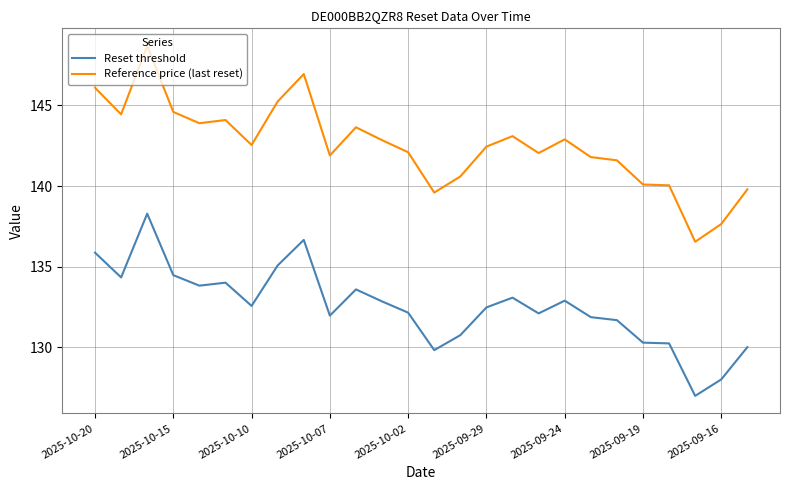

Which series has the widest spread of values?

Reference price (last reset)